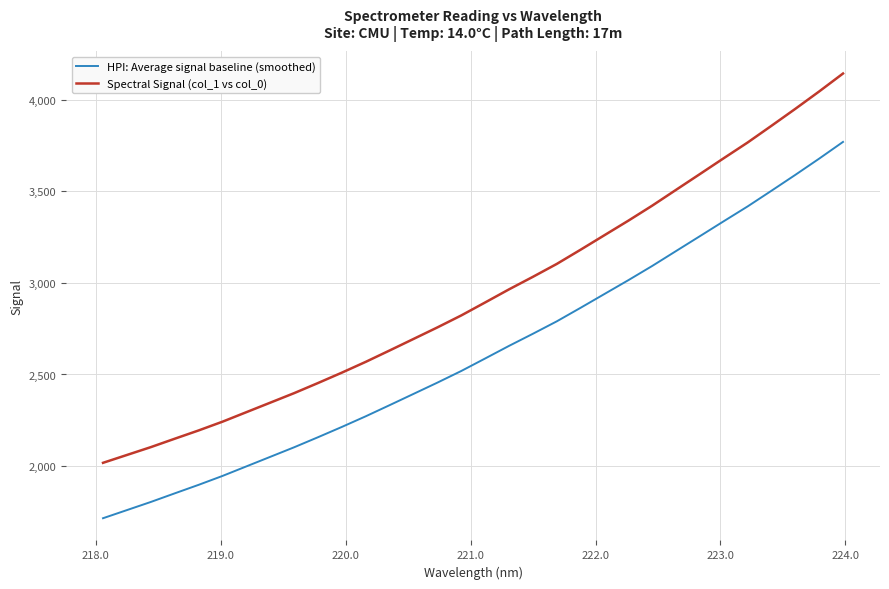

Does the chart have visible grid lines?

Yes